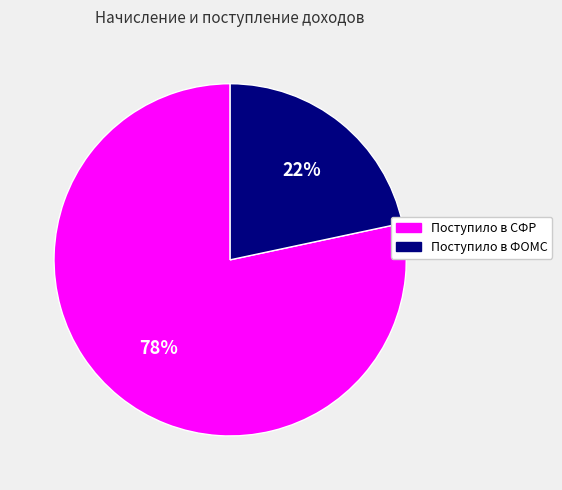

How many segments does this pie chart have?

2